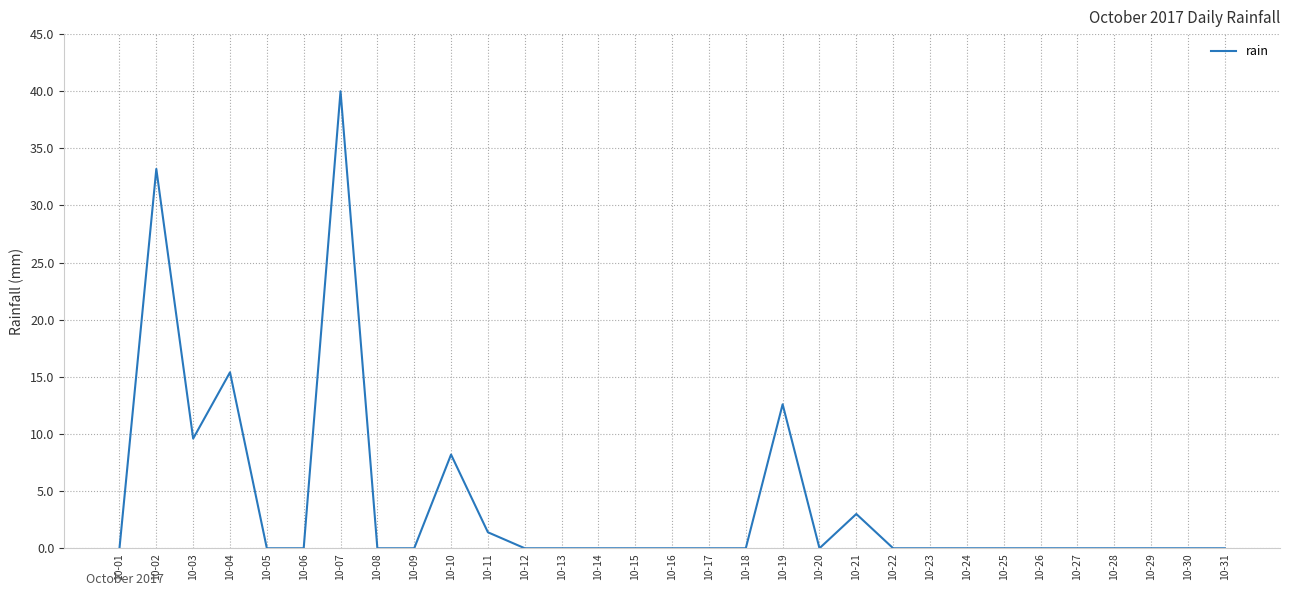

Read the value at 10-07.

40.0